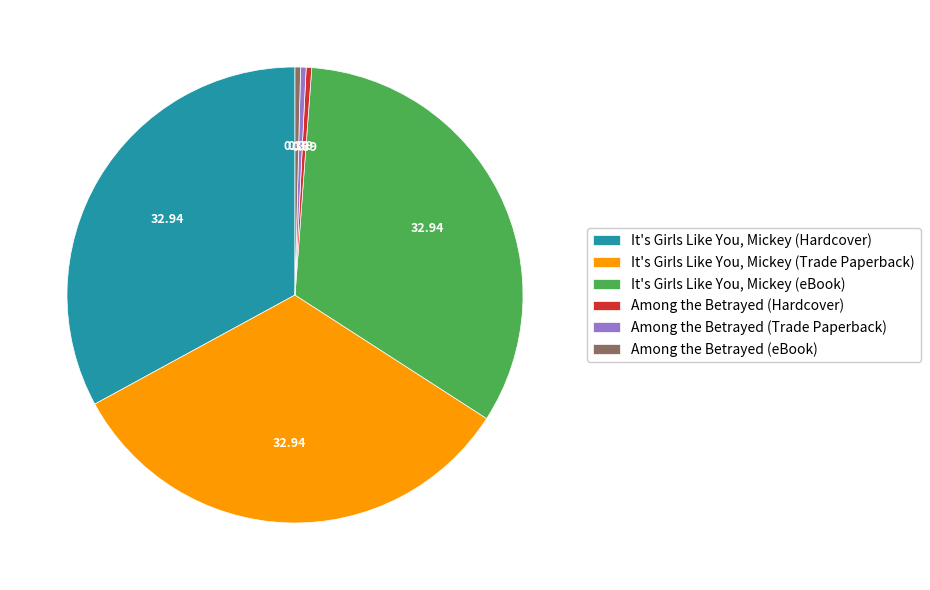

Does It's Girls Like You, Mickey (Trade Paperback) account for over 50% of the chart?

No